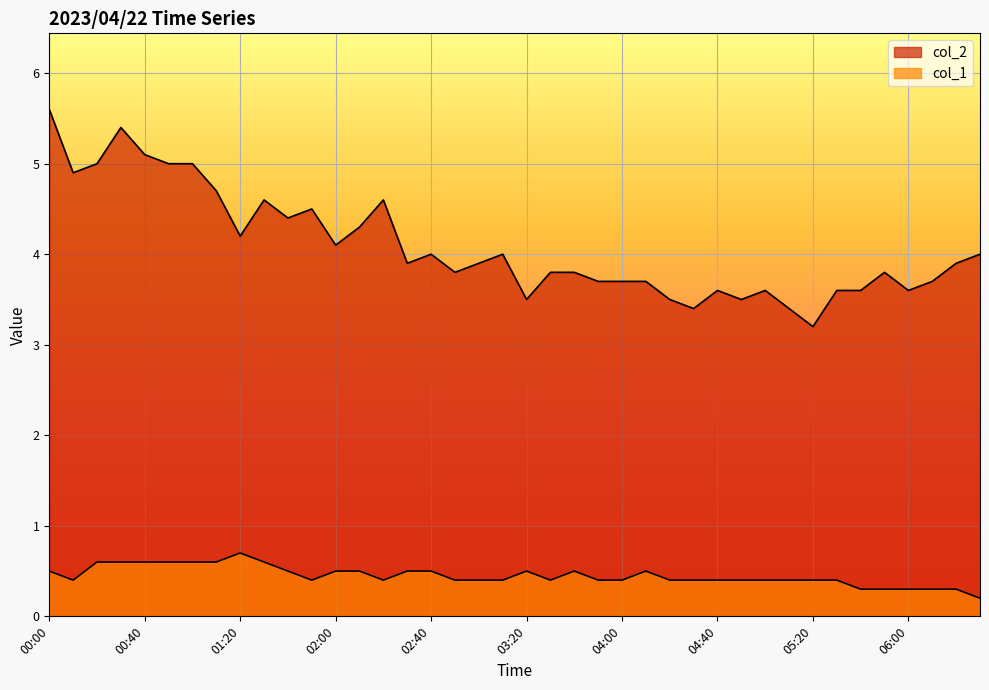

True or false: col_2 has more than 2 points higher than both neighbors.

True